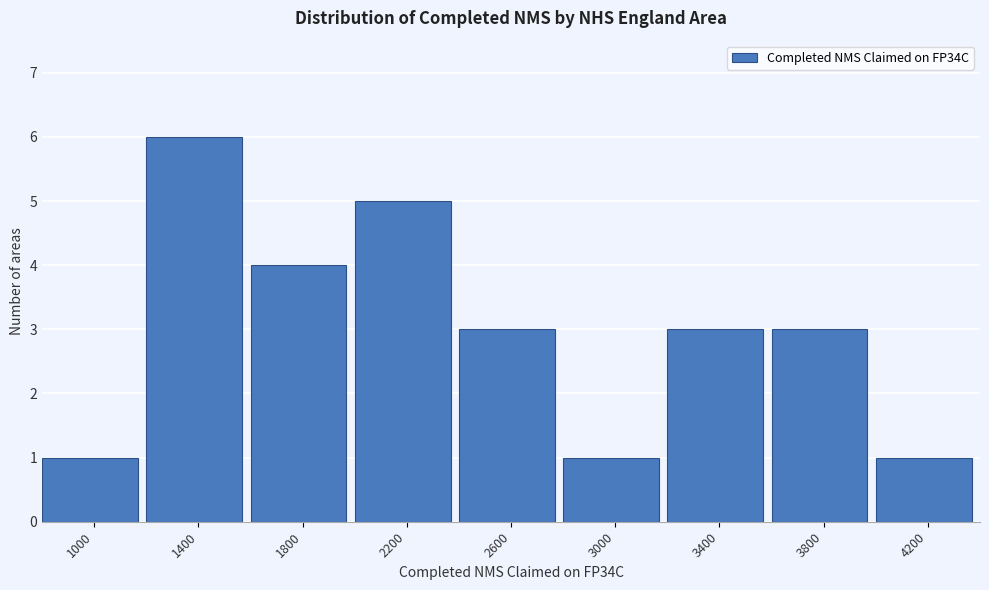

Reading left to right, list all the values displayed in this chart.

1	6	4	5	3	1	3	3	1